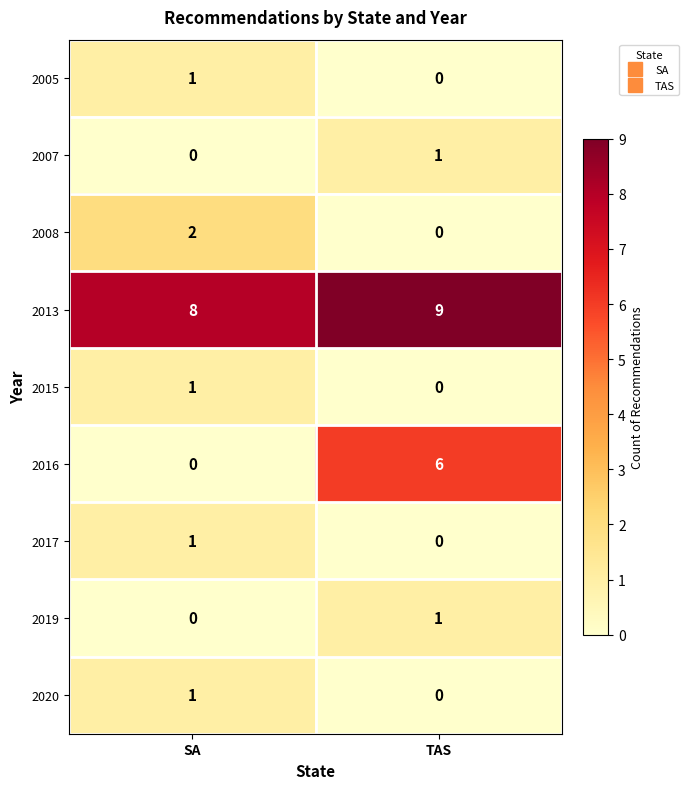

Reading right to left, what are all the values shown in this chart?

2005: TAS=0	SA=1
2007: TAS=1	SA=0
2008: TAS=0	SA=2
2013: TAS=9	SA=8
2015: TAS=0	SA=1
2016: TAS=6	SA=0
2017: TAS=0	SA=1
2019: TAS=1	SA=0
2020: TAS=0	SA=1